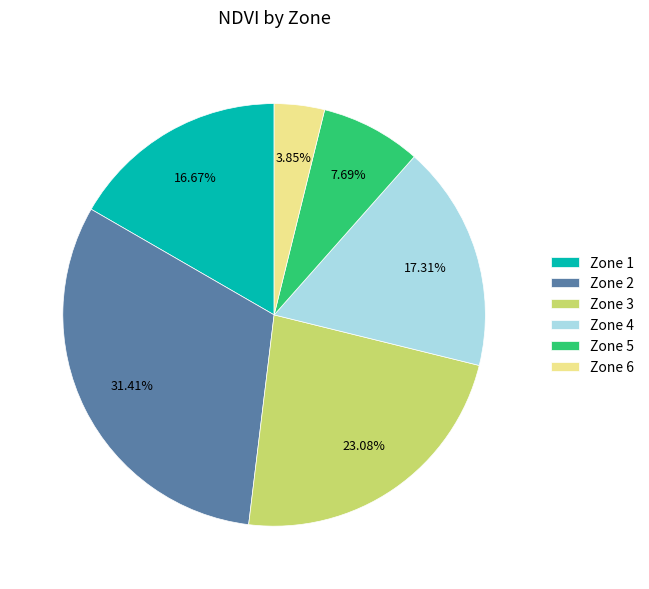

How many slices are in this pie chart?

6